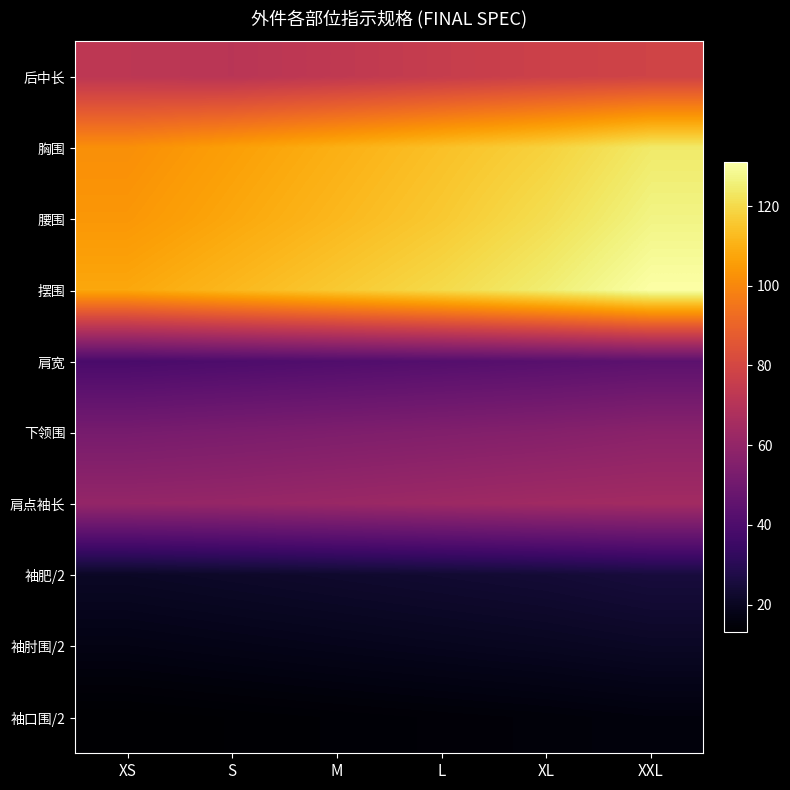

Reading left to right, list all the values displayed in this chart.

后中长: XS=72.5	S=71.5	M=73.5	L=75.5	XL=77.5	XXL=78.5
胸围: XS=102.0	S=106.0	M=110.0	L=114.0	XL=118.0	XXL=124.0
腰围: XS=104.0	S=108.0	M=112.0	L=116.0	XL=121.0	XXL=127.0
摆围: XS=108.0	S=112.0	M=116.0	L=120.0	XL=125.0	XXL=131.0
肩宽: XS=39.0	S=40.0	M=41.0	L=42.0	XL=43.0	XXL=44.2
下领围: XS=52.0	S=53.0	M=54.0	L=55.0	XL=56.0	XXL=57.5
肩点袖长: XS=60.5	S=61.0	M=62.0	L=63.0	XL=64.0	XXL=64.5
袖肥/2: XS=20.9	S=21.7	M=22.5	L=23.3	XL=24.1	XXL=25.4
袖肘围/2: XS=17.1	S=17.8	M=18.5	L=19.2	XL=19.9	XXL=20.8
袖口围/2: XS=13.0	S=13.5	M=14.0	L=14.5	XL=15.0	XXL=15.7